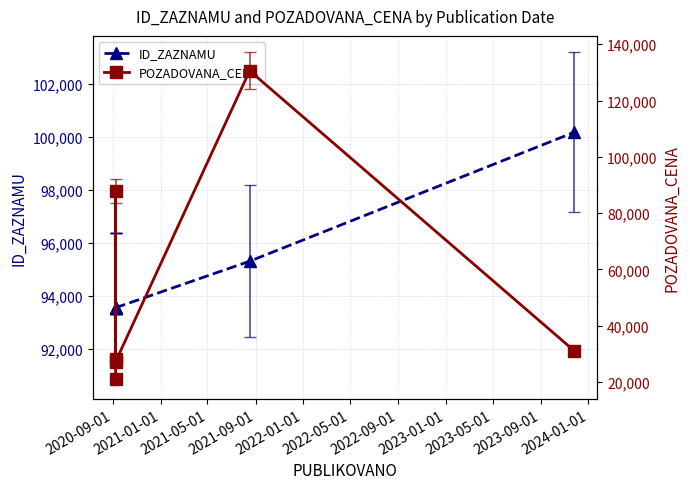

List the series in order of their overall mean, lowest first.

POZADOVANA_CENA, ID_ZAZNAMU